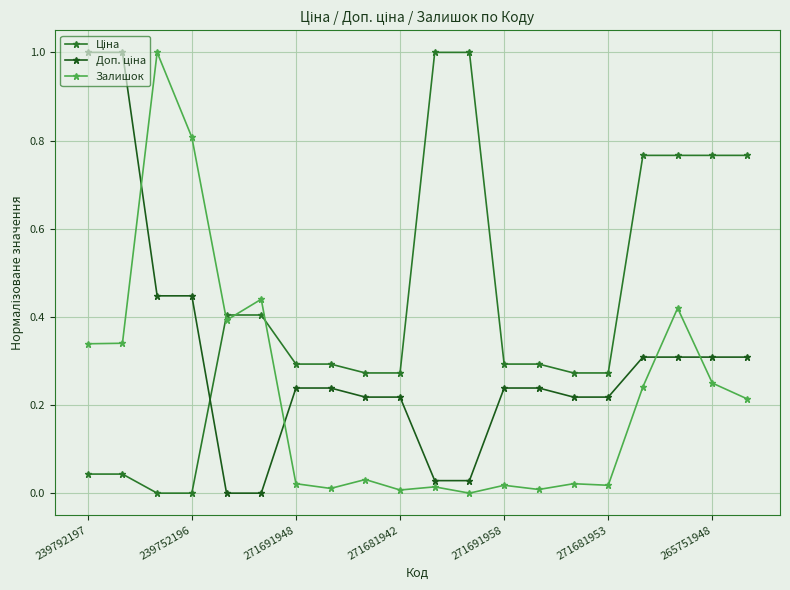

Count the number of categories in the chart.

20